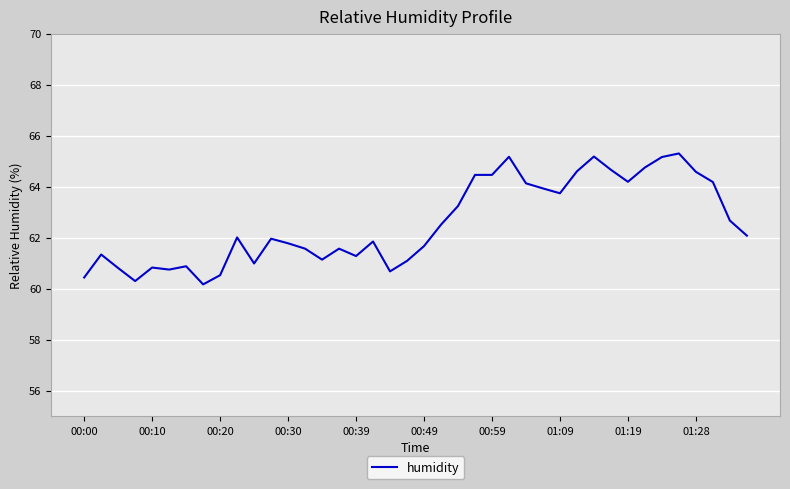

What is the minimum value shown in the chart?

60.2